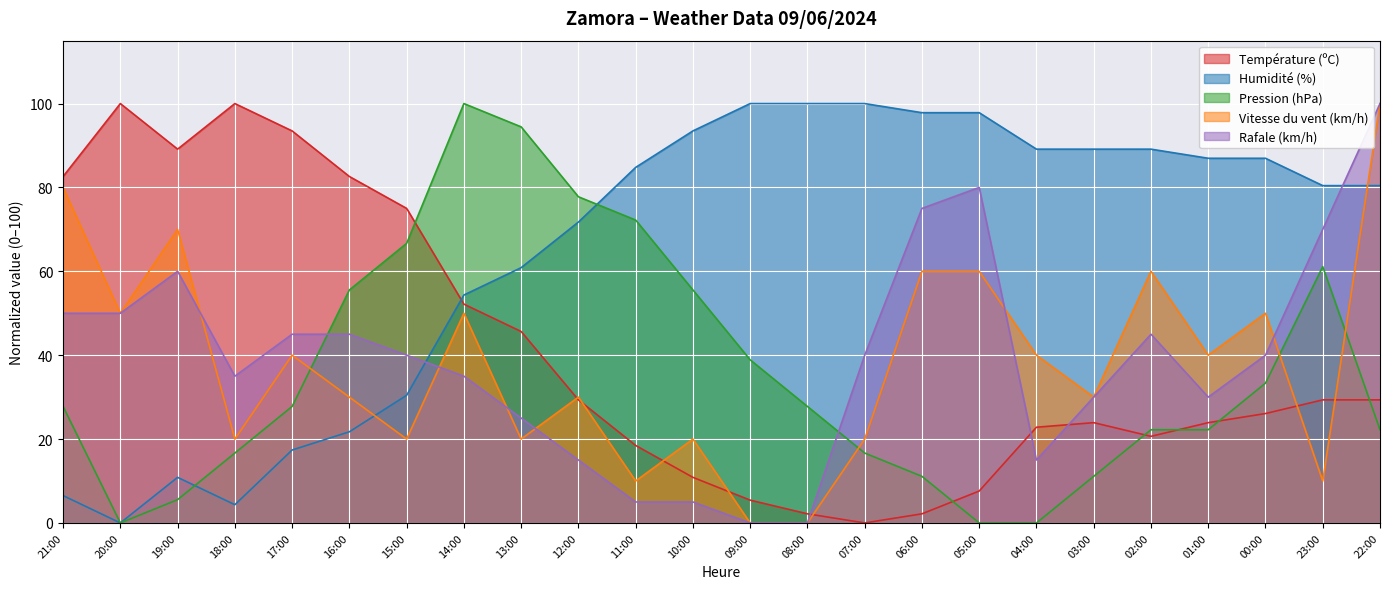

At which label does Humidité (%) first exceed 84?

11:00